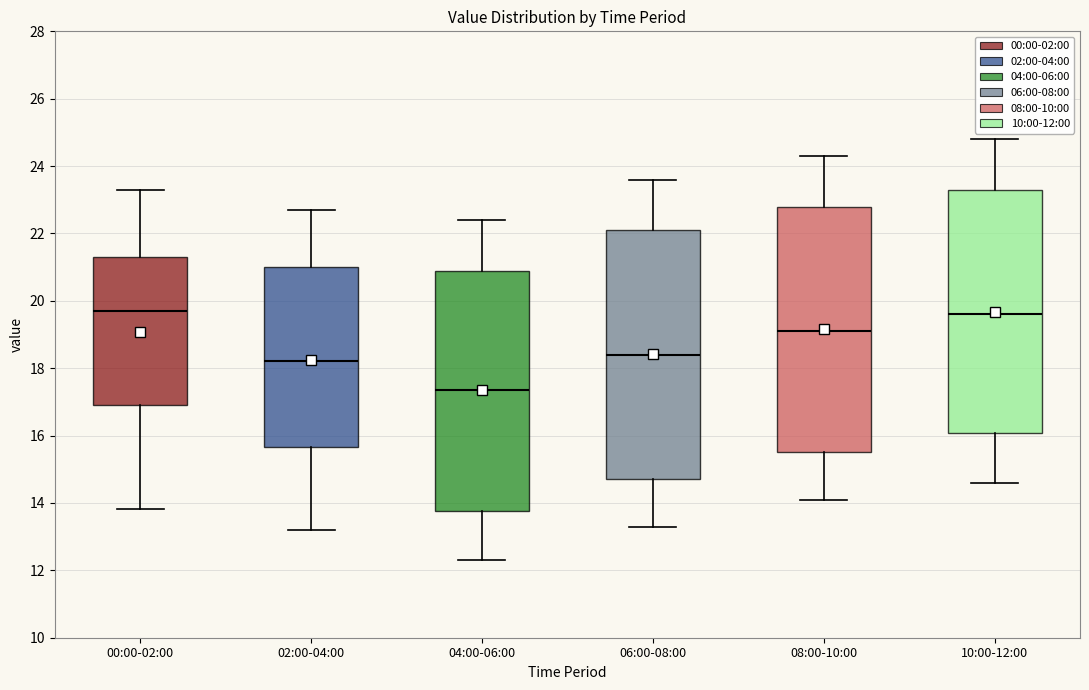

Reading left to right, transcribe this box plot: for each box, give where its median line is, the range the box spans, and where its two whiskers end, as read against the y-axis. The values are not printed on the chart, so give them approximately, as read against the axis.

00:00-02:00: median 19.6, box 17.0 to 21.4, whiskers 13.8 to 23.4
02:00-04:00: median 18.2, box 15.6 to 21.0, whiskers 13.2 to 22.8
04:00-06:00: median 17.4, box 13.8 to 21.0, whiskers 12.4 to 22.4
06:00-08:00: median 18.4, box 14.8 to 22.2, whiskers 13.4 to 23.6
08:00-10:00: median 19.2, box 15.6 to 22.8, whiskers 14.2 to 24.4
10:00-12:00: median 19.6, box 16.0 to 23.4, whiskers 14.6 to 24.8